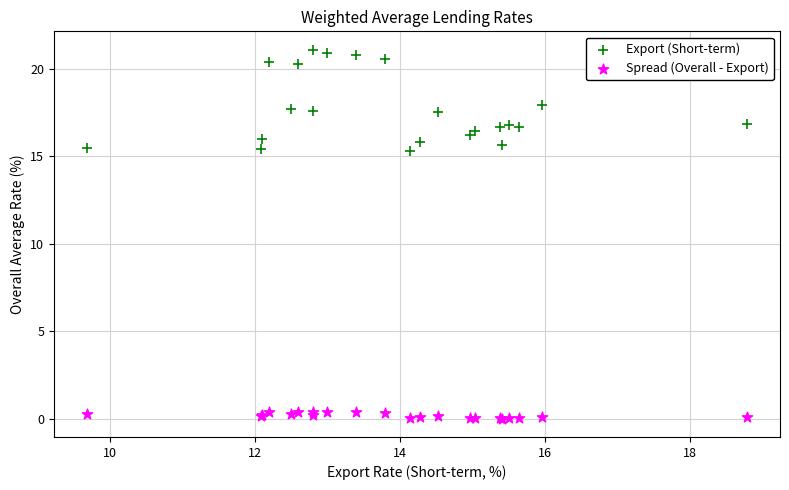

What are all the series names shown in the legend?

Export (Short-term), Spread (Overall - Export)